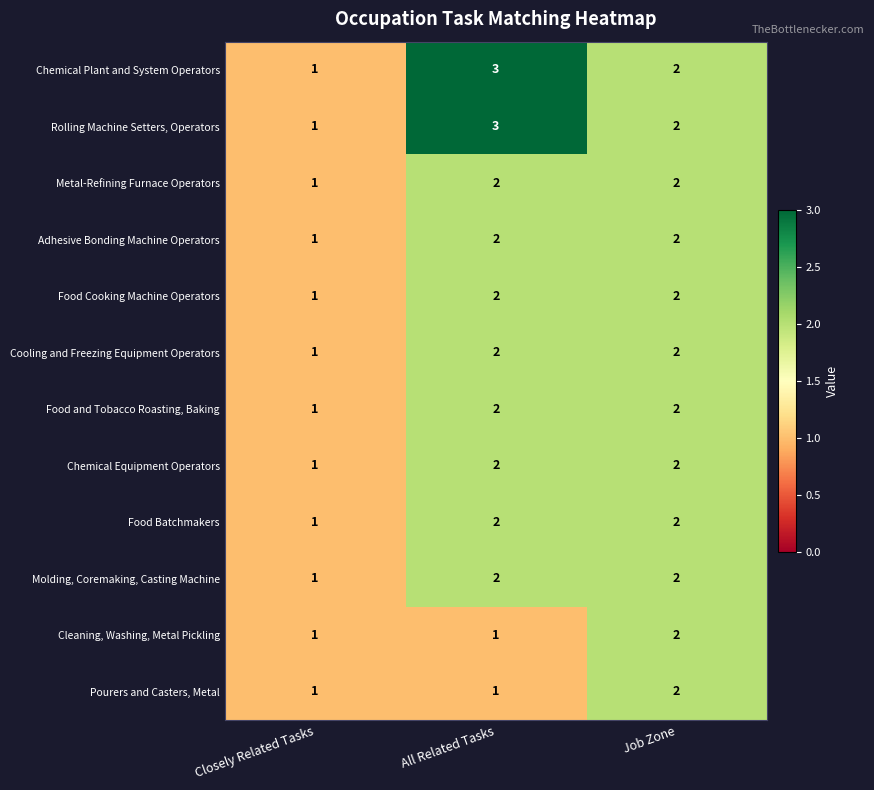

How many Food and Tobacco Roasting, Baking values are between 1 and 2?

3